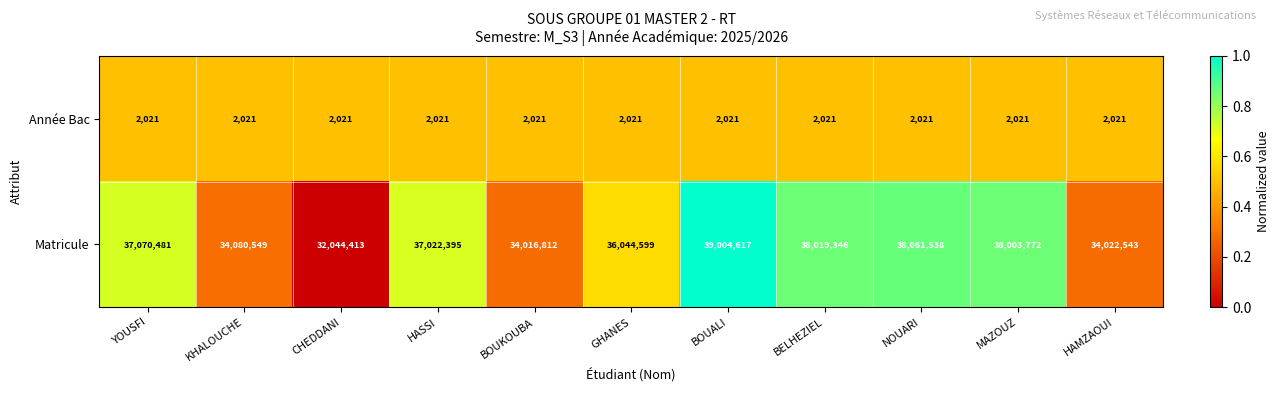

Between YOUSFI and BOUKOUBA, which series saw the biggest shift?

Matricule